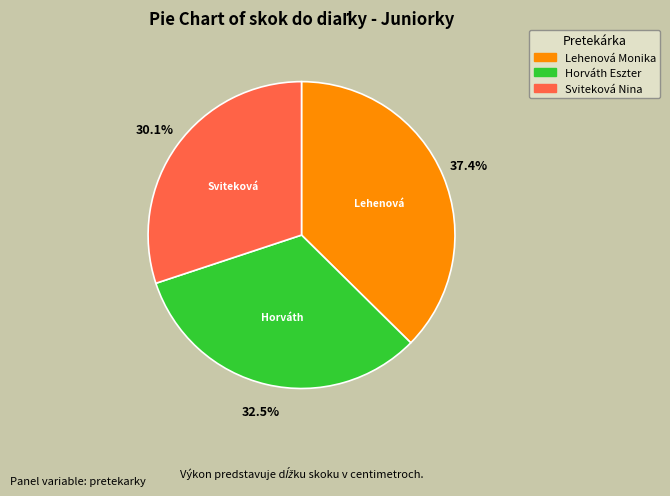

To the nearest percent, what is the average slice percentage?

33%